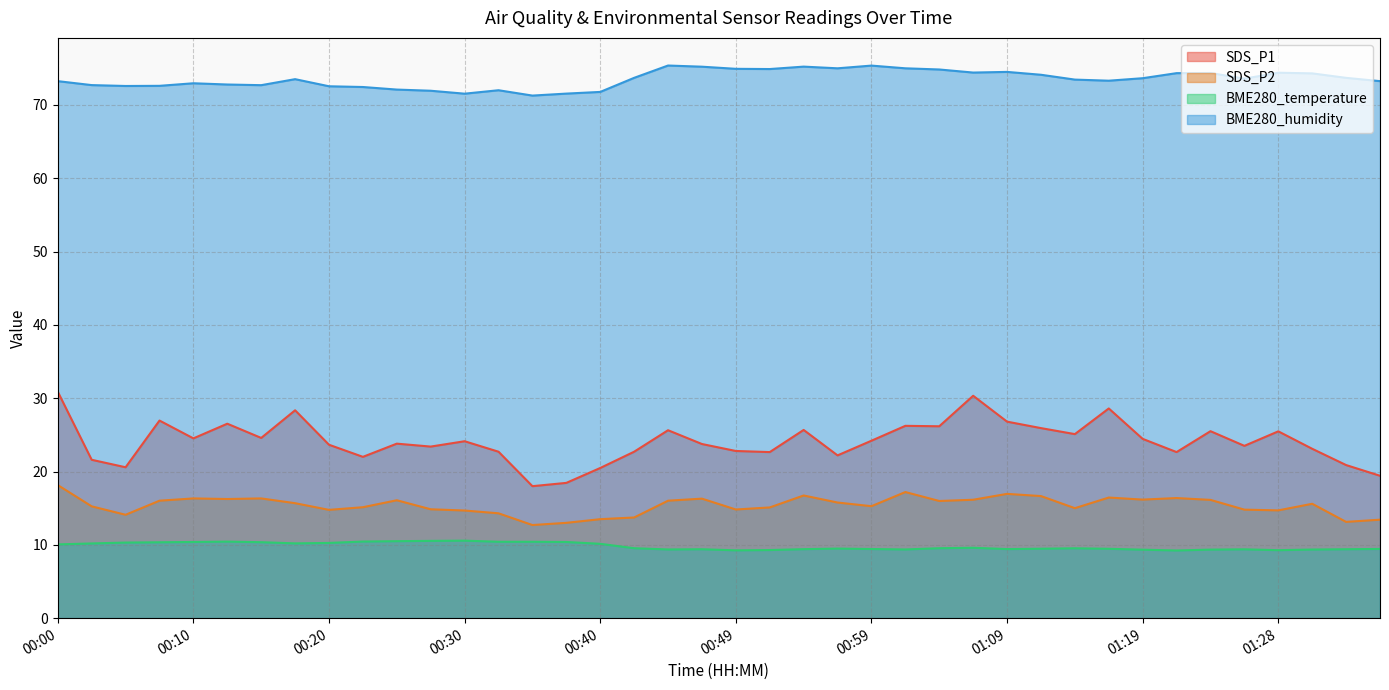

What is the difference between the maximum and minimum values in the SDS_P1 series?

12.9